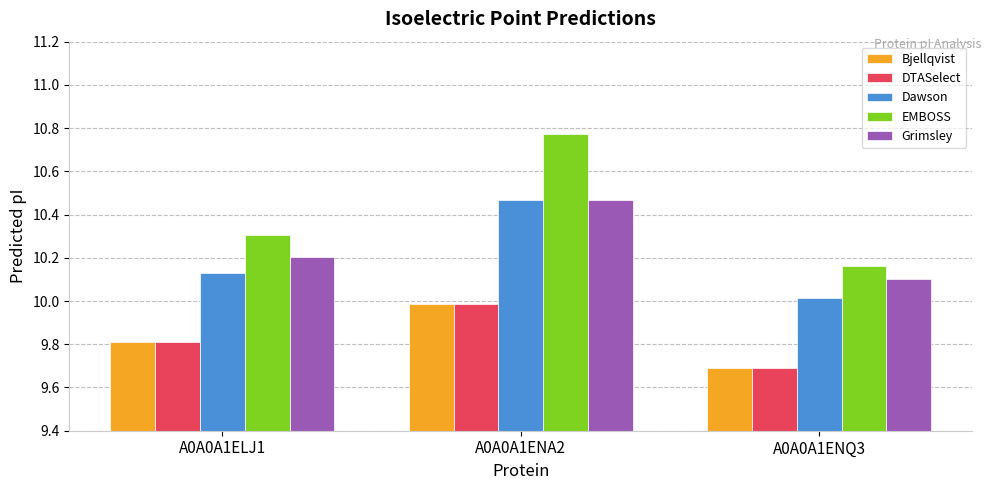

Which series has the widest spread of values?

EMBOSS